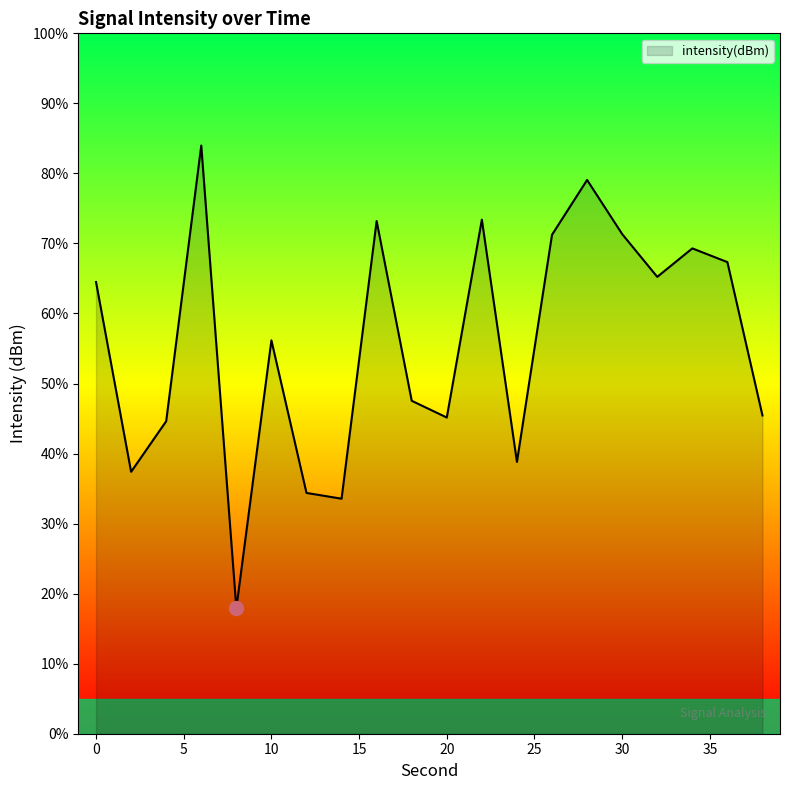

What is the minimum value shown in the chart?

17.9